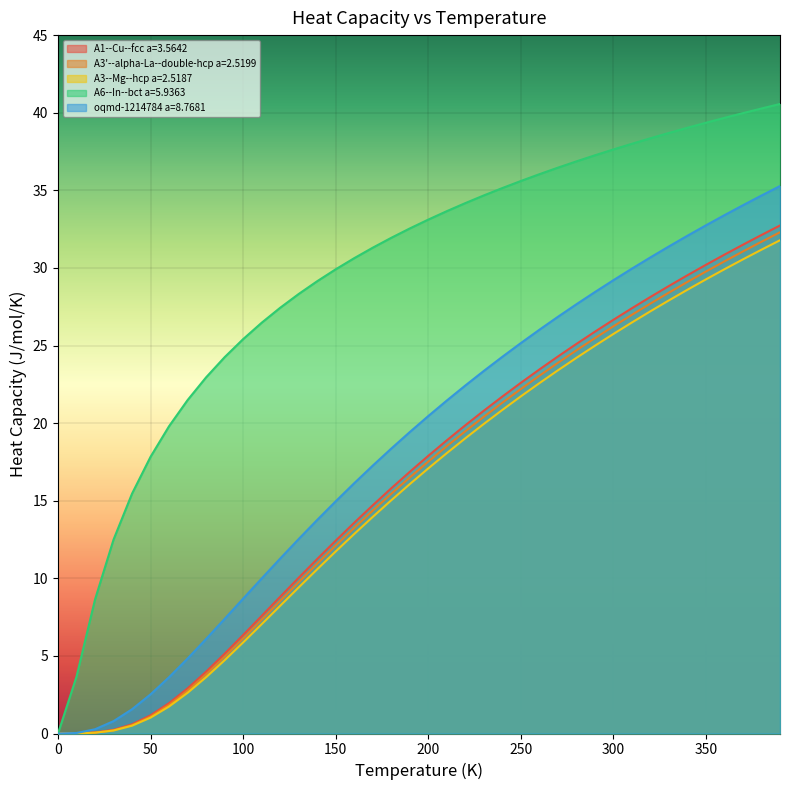

True or false: A1--Cu--fcc a=3.5642 has more than 1 interior local peaks.

False